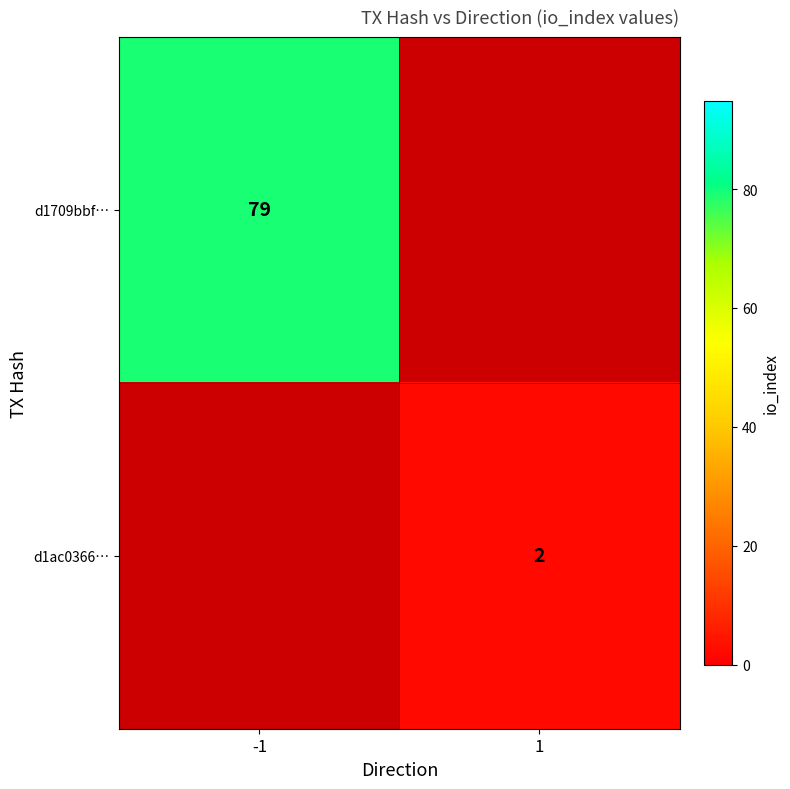

Is it true that d1ac0366… equals 2 at 1?

True